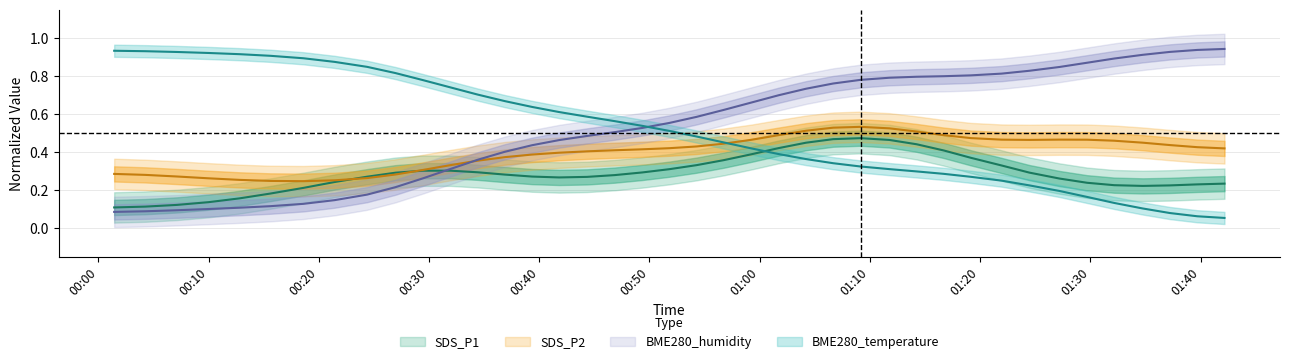

At how many categories does at least one series exceed 0?

40